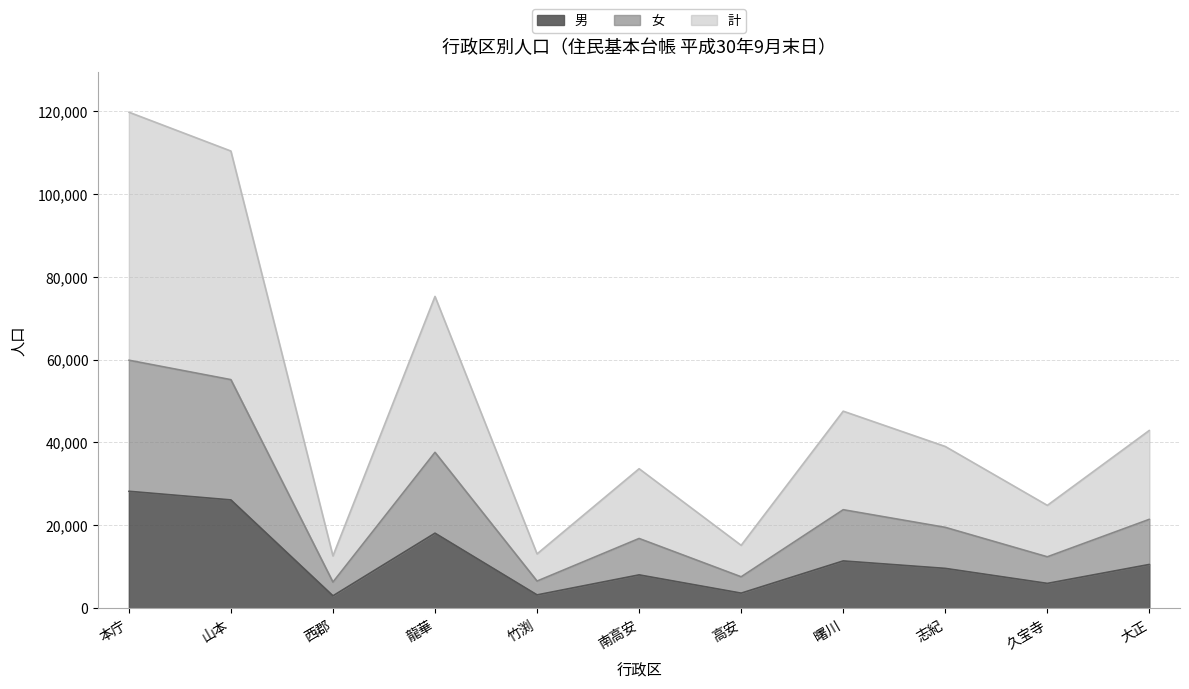

Rank the categories by 計 value from lowest to highest.

西郡, 竹渕, 高安, 久宝寺, 南高安, 志紀, 大正, 曙川, 龍華, 山本, 本庁